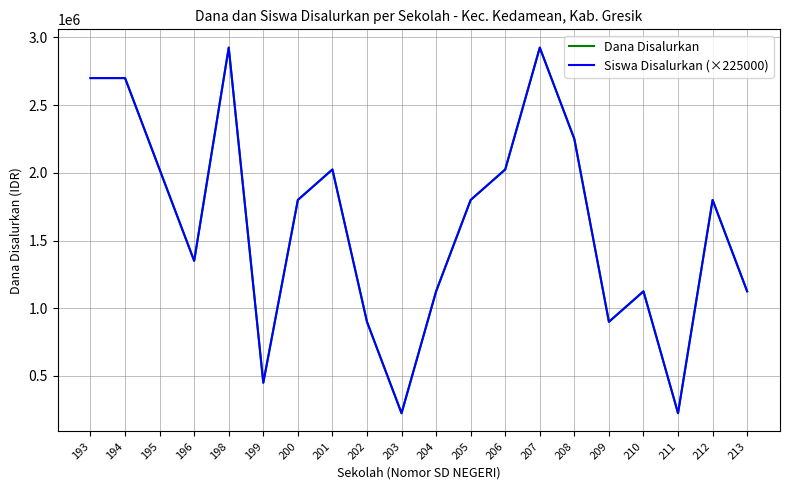

Is it true that Dana Disalurkan equals 4290456 at 193?

False